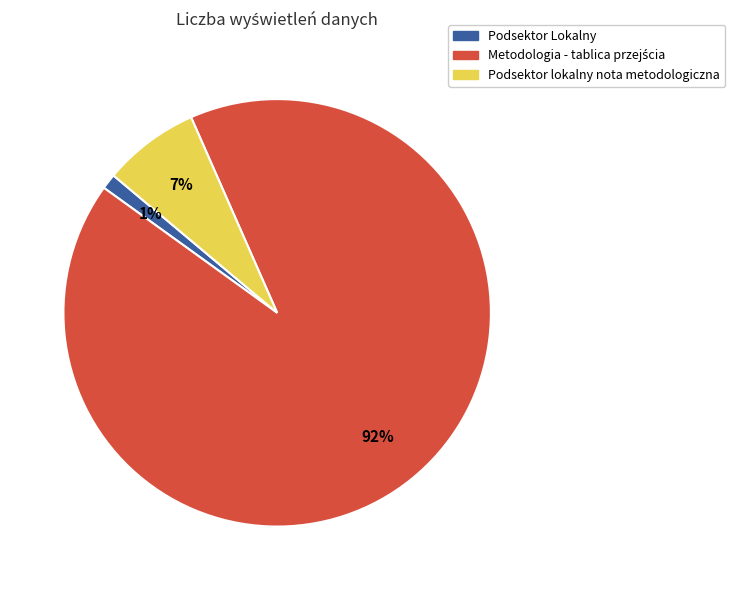

To the nearest percent, what portion does Podsektor lokalny nota metodologiczna represent?

7%